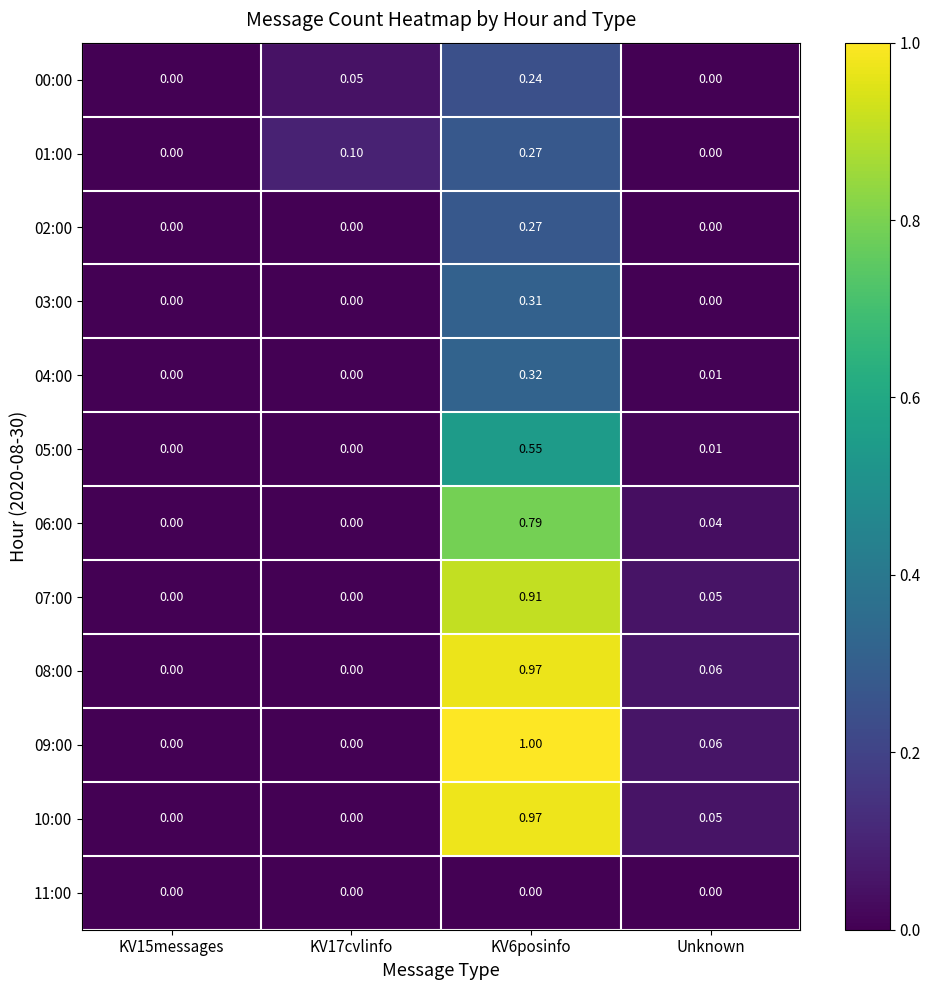

Which series has the largest total across all categories?

09:00